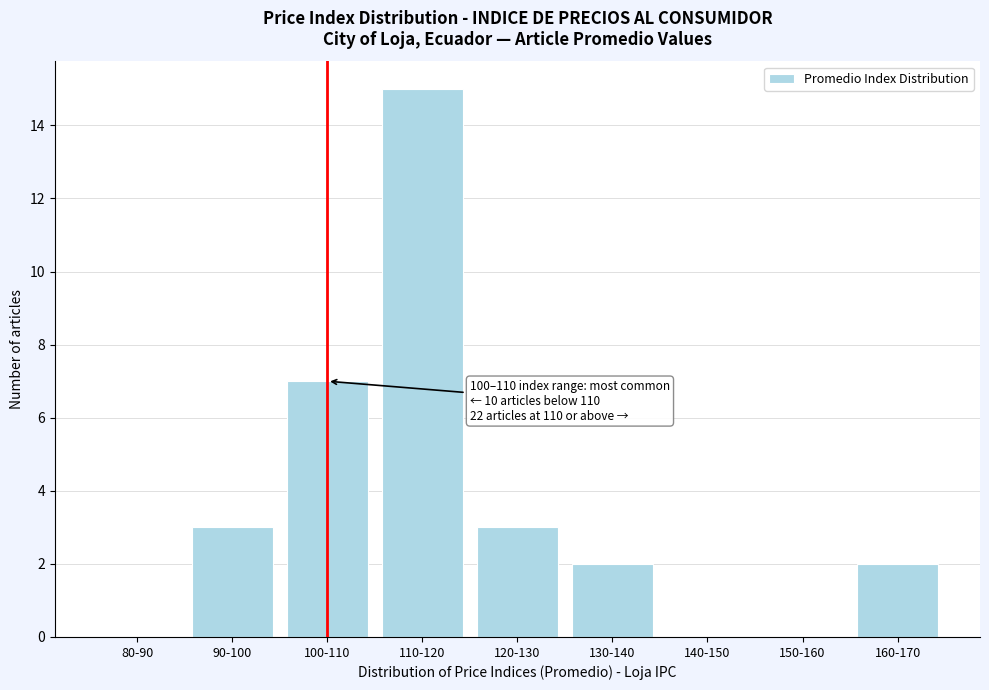

Reading left to right, list all the values displayed in this chart.

80-90=0	90-100=3	100-110=7	110-120=15	120-130=3	130-140=2	140-150=0	150-160=0	160-170=2